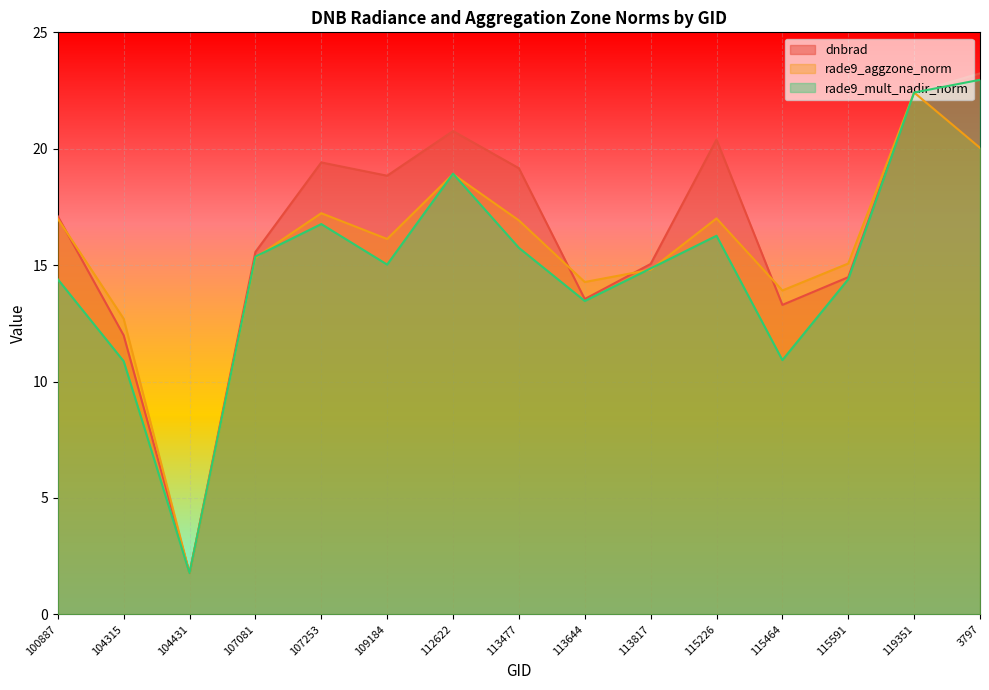

Reading left to right, list all the values displayed in this chart.

dnbrad: 100887=17.1	104315=12.0	104431=1.8	107081=15.6	107253=19.4	109184=18.8	112622=20.8	113477=19.2	113644=13.5	113817=15.1	115226=20.4	115464=13.3	115591=14.5	119351=22.4	3797=23.2
rade9_aggzone_norm: 100887=17.0	104315=12.7	104431=1.8	107081=15.3	107253=17.2	109184=16.1	112622=18.9	113477=16.9	113644=14.3	113817=14.8	115226=17.0	115464=13.9	115591=15.1	119351=22.4	3797=20.0
rade9_mult_nadir_norm: 100887=14.4	104315=10.9	104431=1.8	107081=15.4	107253=16.8	109184=15.0	112622=18.9	113477=15.7	113644=13.5	113817=14.9	115226=16.3	115464=10.9	115591=14.4	119351=22.4	3797=23.0